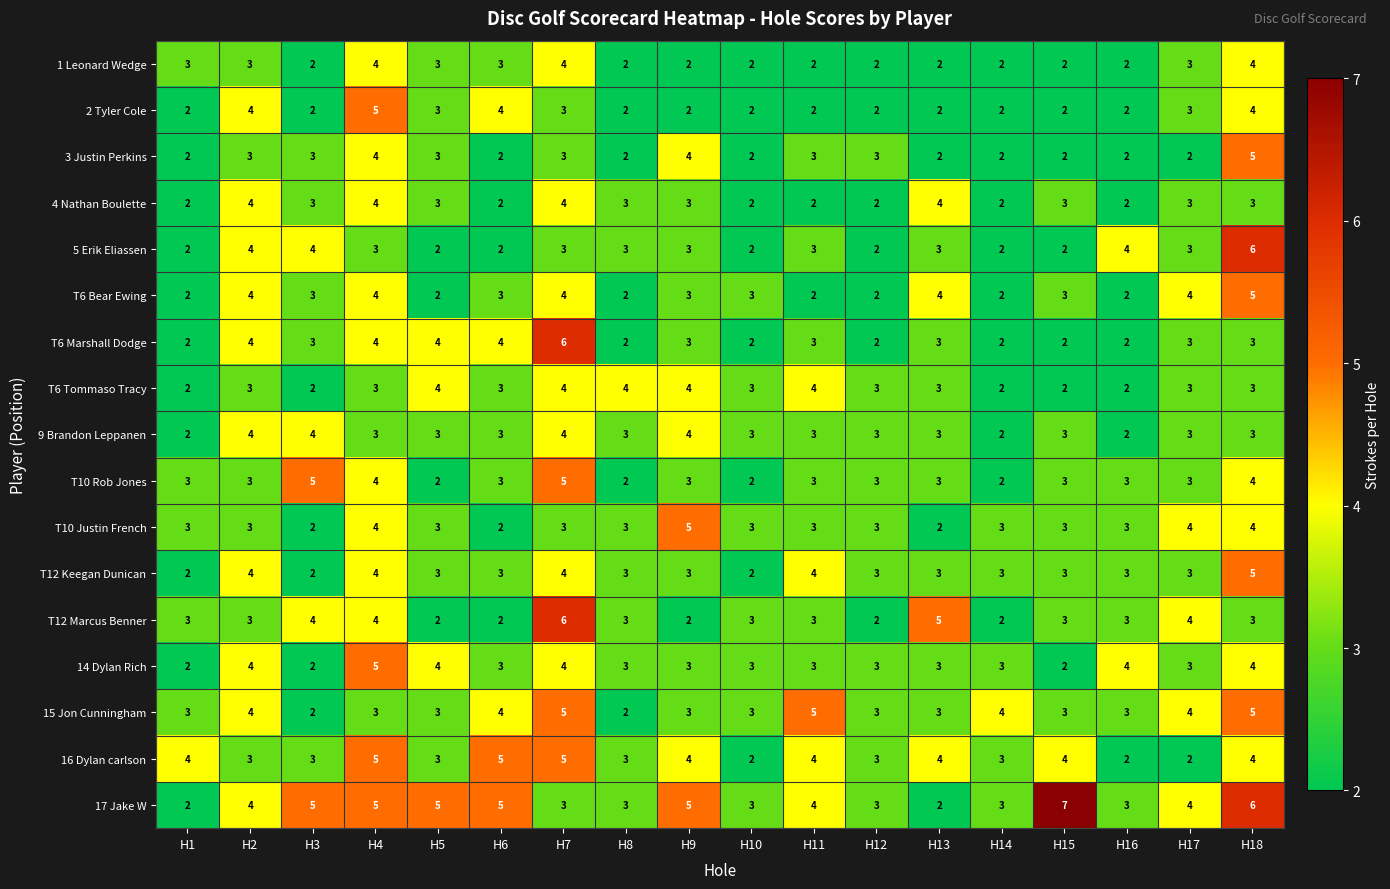

Which label corresponds to the largest value in the chart?

H15